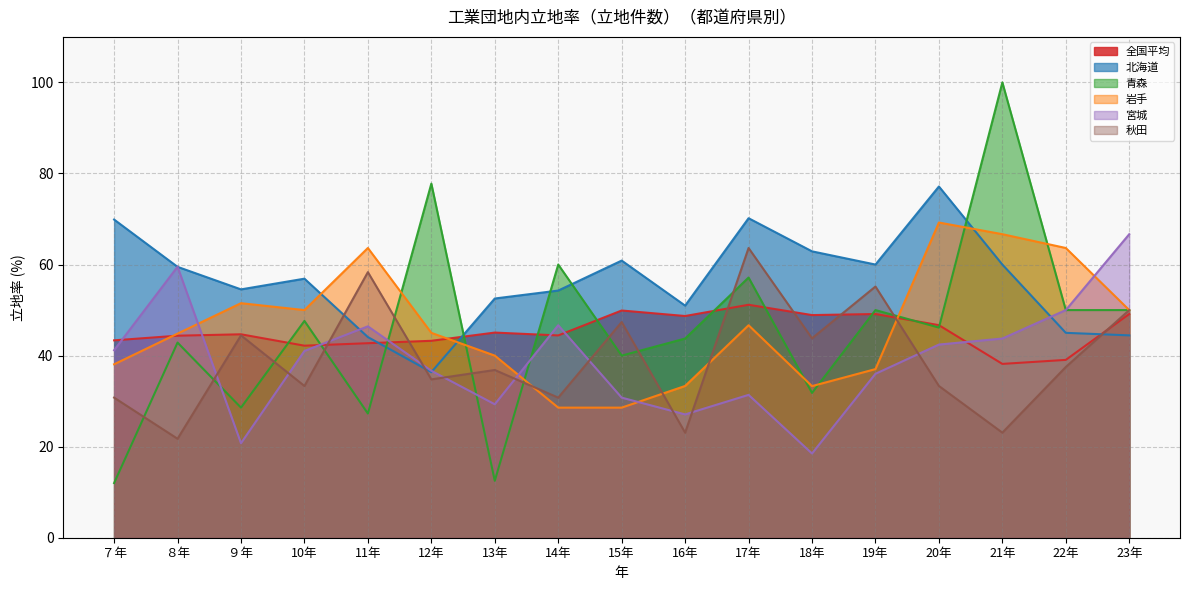

True or false: 北海道 and 秋田 intersect in this chart.

True